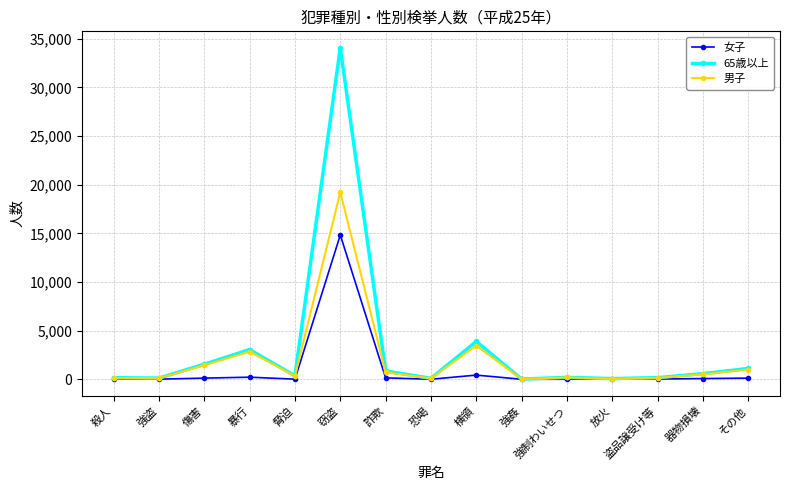

Rank the series by their maximum value, from highest to lowest.

65歳以上, 男子, 女子